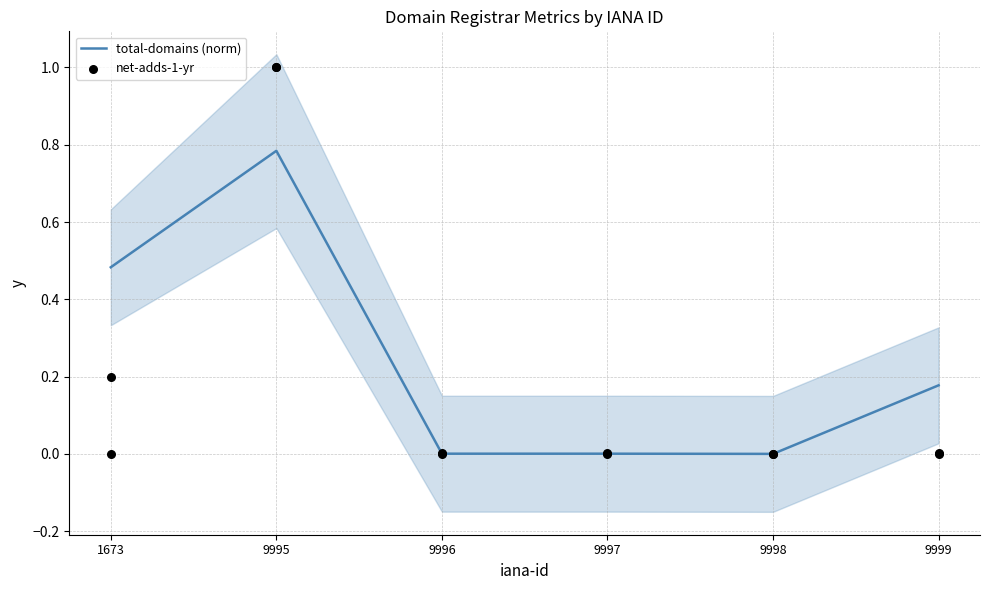

Which series contains the lowest Y value?

total-domains (norm)